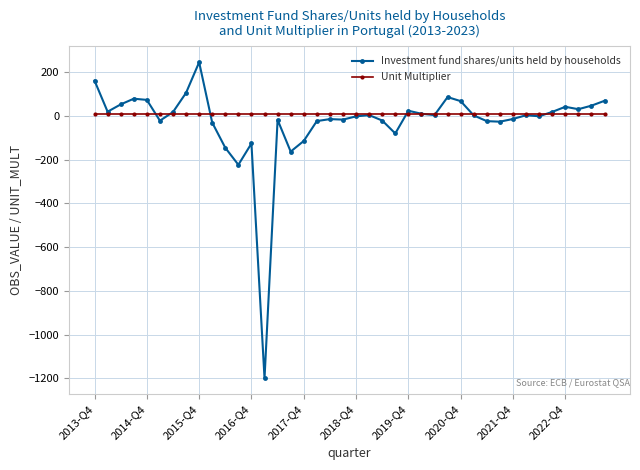

True or false: Investment fund shares/units held by households has more than 0 points higher than both neighbors.

True